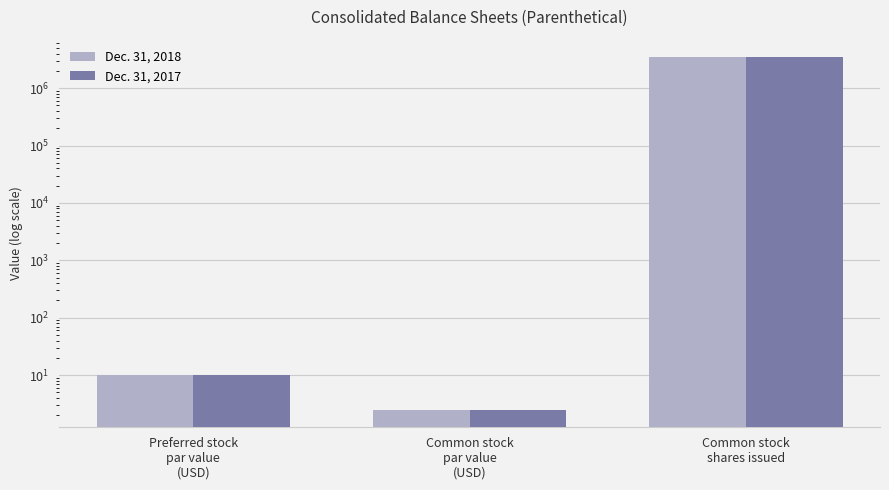

What is the maximum value shown in the chart?

3449027.0